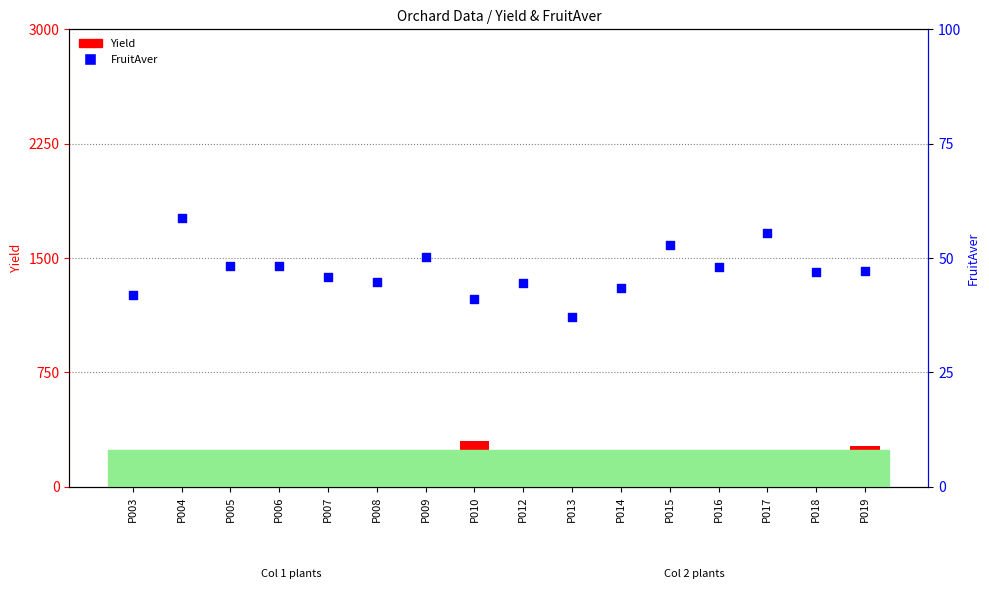

Which series contains the lowest Y value?

FruitAver